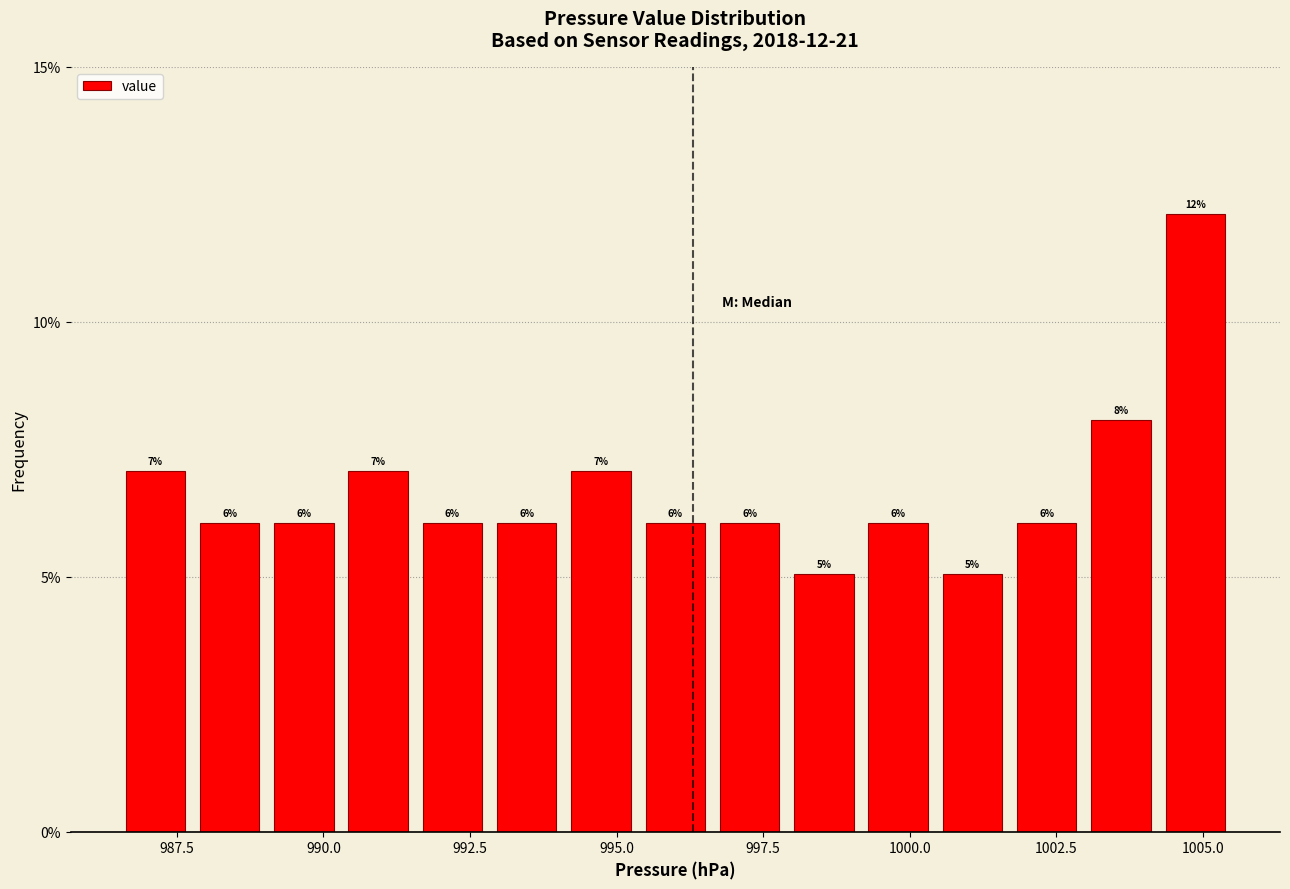

Read against the x-axis, roughly where is the centre of the tallest bar?

1005.0